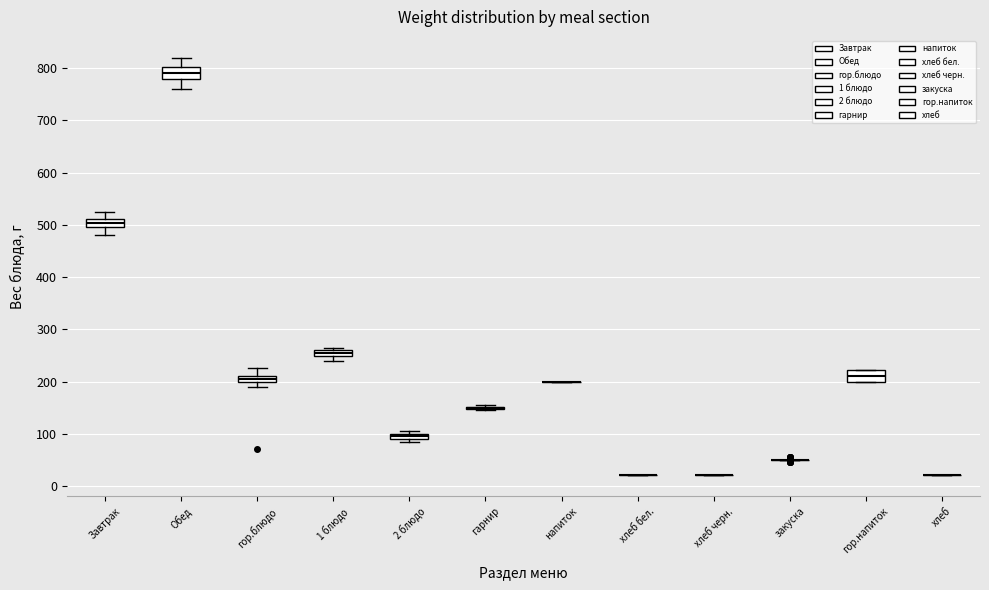

Where is the upper edge of the box for гор.напиток on the y-axis? The values are not printed on the chart, so give them approximately, as read against the axis.

220